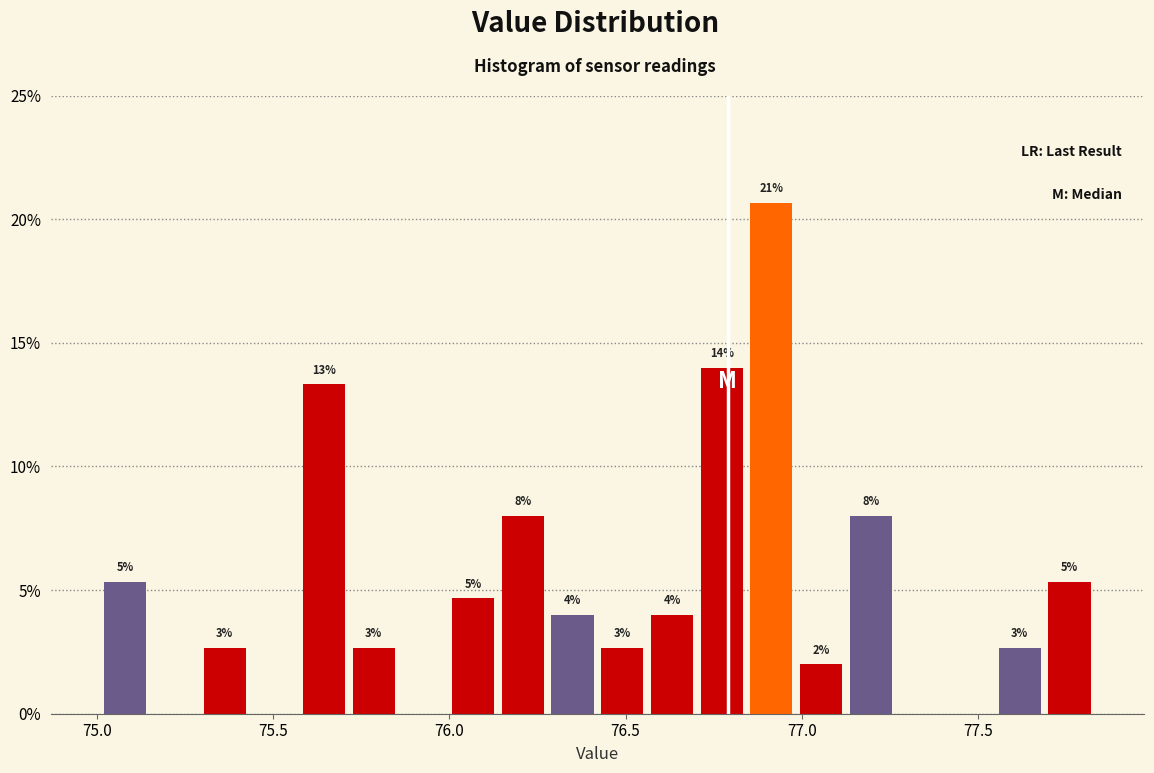

Around what value on the x-axis is the tallest bar? Give the approximate position of its centre, as read against the axis.

76.90